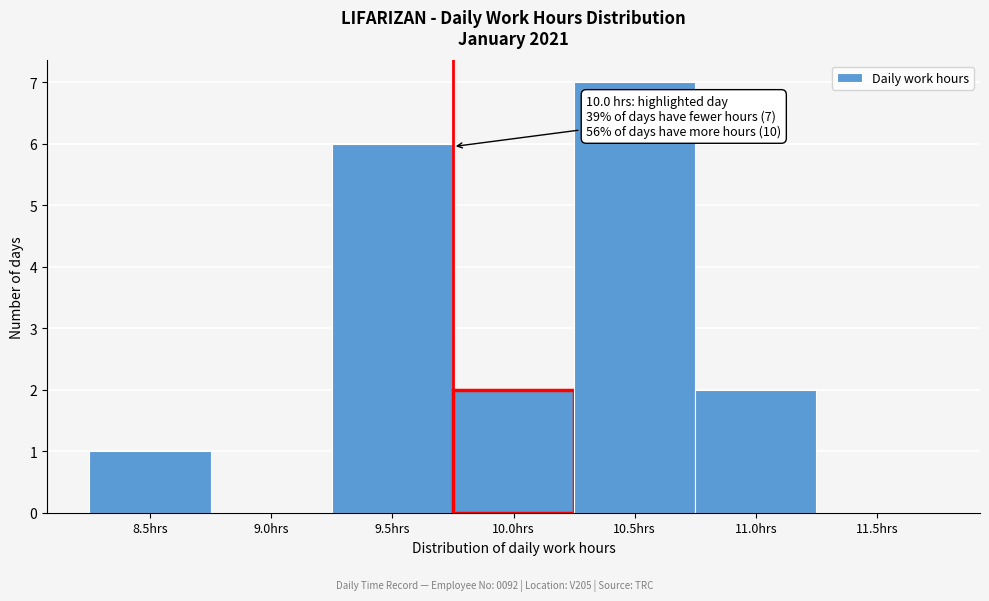

Reading right to left, list all the values displayed in this chart.

11.5hrs=0	11.0hrs=2	10.5hrs=7	10.0hrs=2	9.5hrs=6	9.0hrs=0	8.5hrs=1